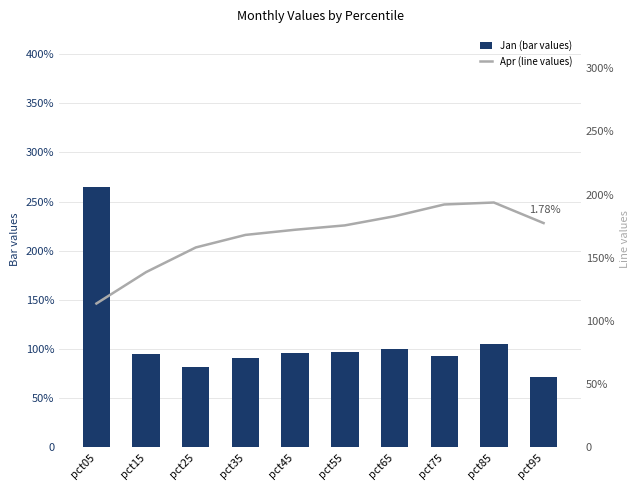

What is the difference between the Apr (line values) values at pct95 and pct35?

0.1